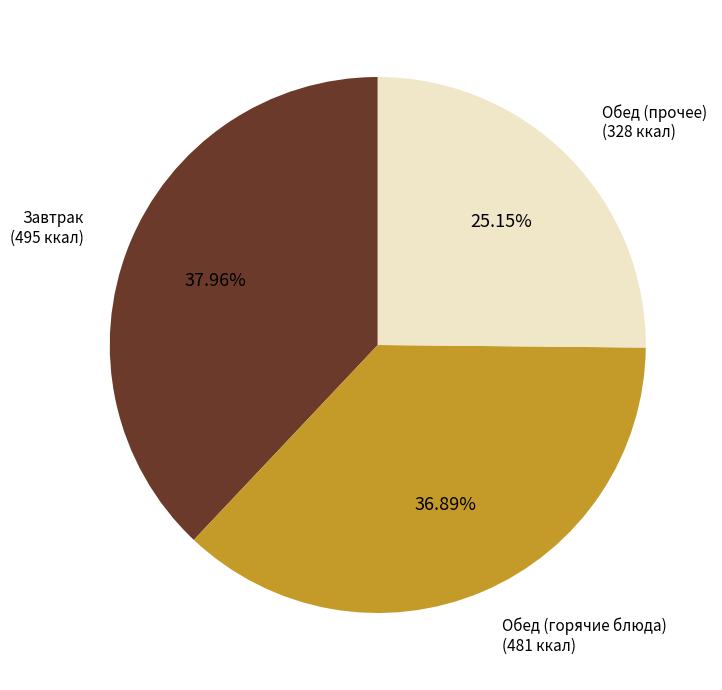

Does any single category account for the majority?

No